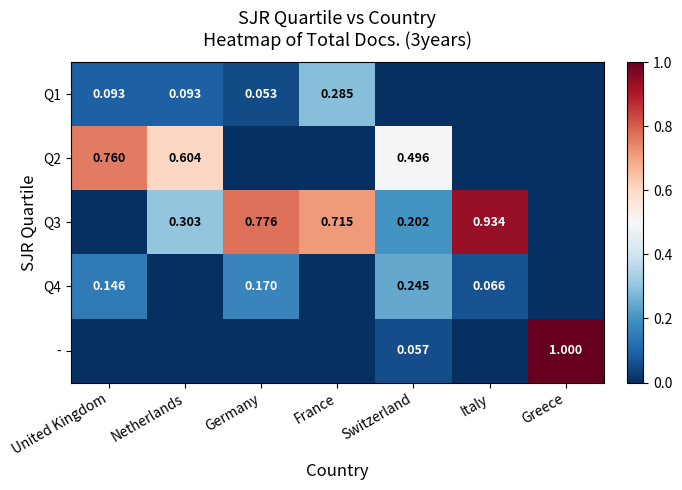

Is the value of Q2 at Germany greater than the value of - at Italy?

No